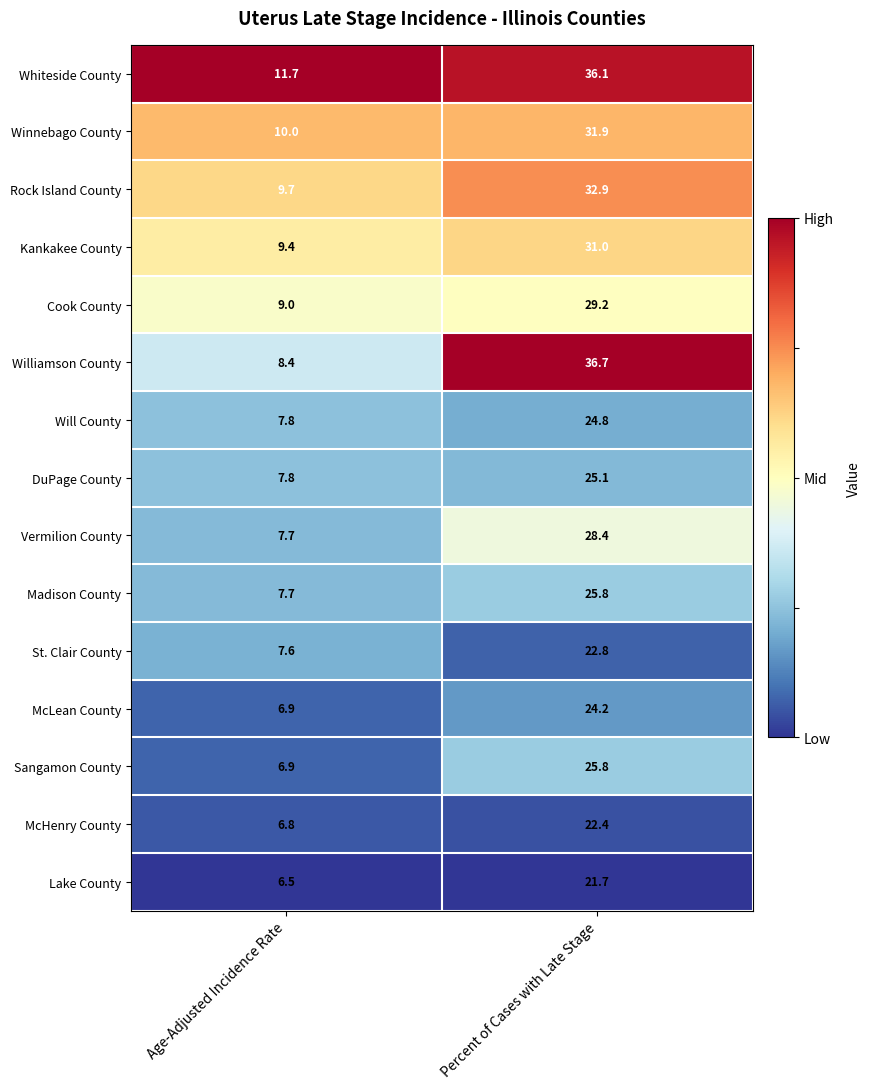

What is the difference between the McHenry County values at Age-Adjusted Incidence Rate and Percent of Cases with Late Stage?

15.6